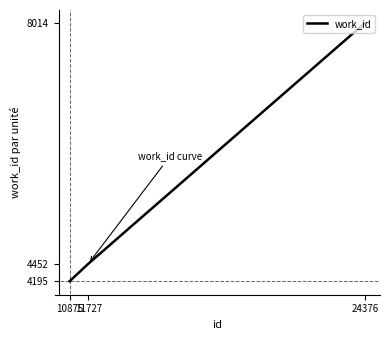

What is the maximum value shown in the chart?

8014